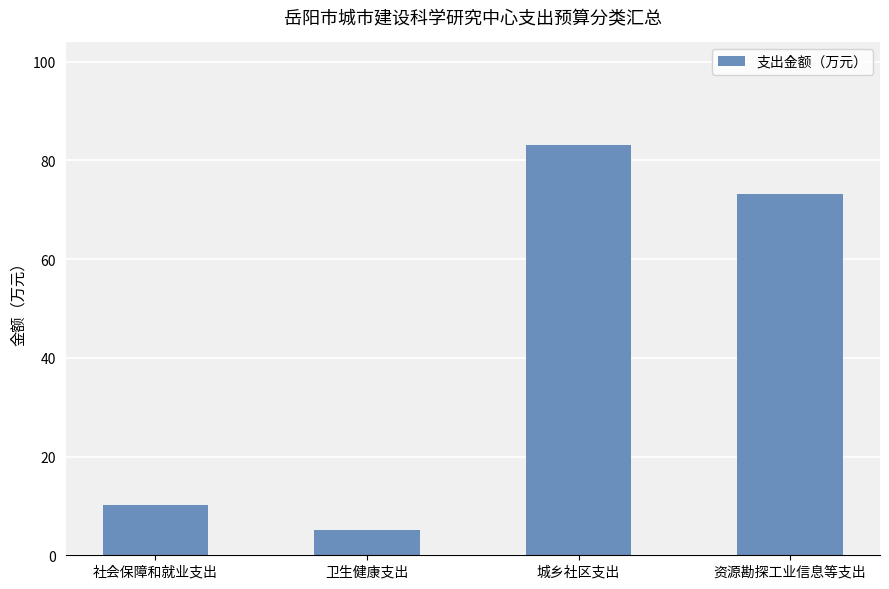

At which category does the chart reach its minimum across all series?

卫生健康支出